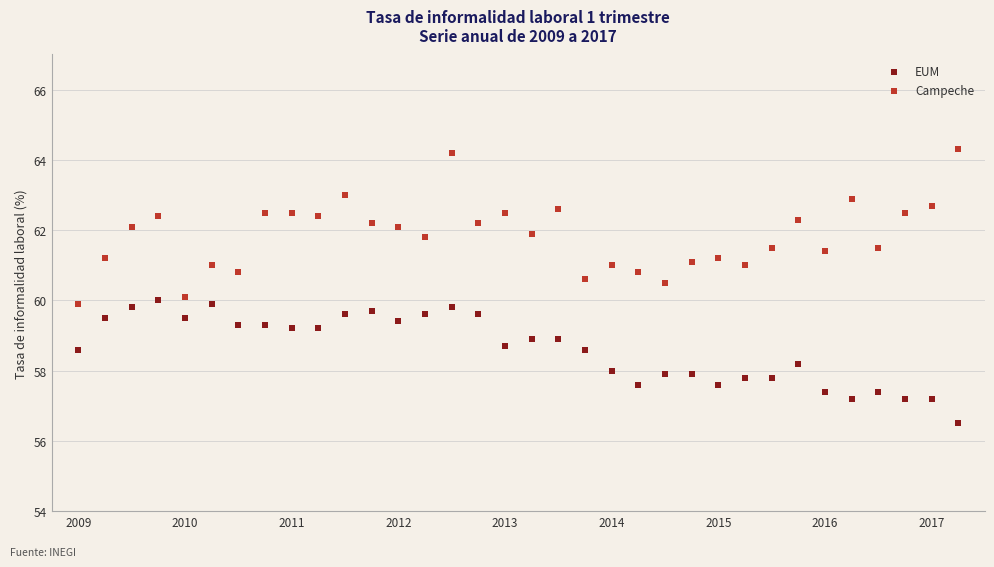

What are all the series names shown in the legend?

EUM, Campeche